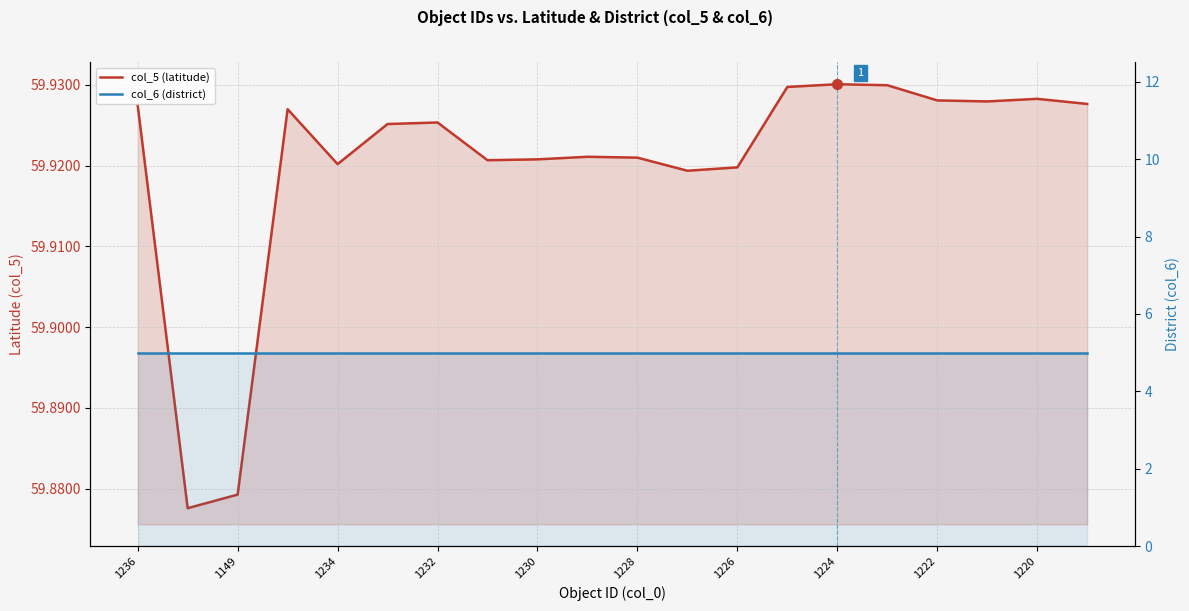

True or false: col_6 (district) has more than 0 points higher than both neighbors.

False